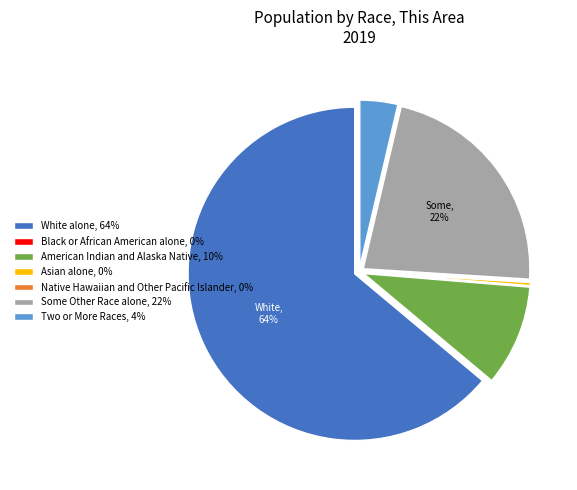

To the nearest percent, what is the difference between the largest and smallest slice percentages?

64%